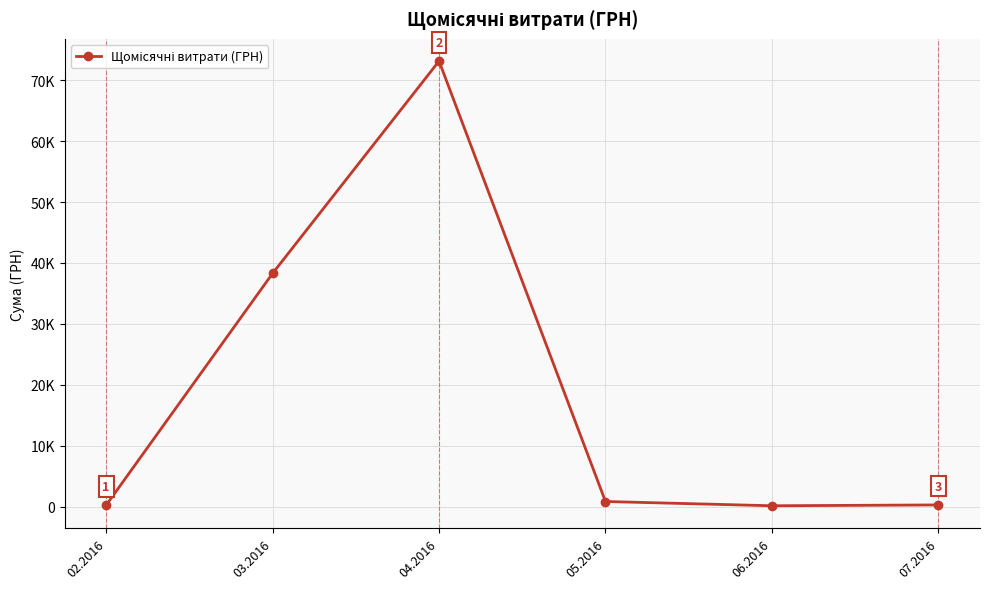

What is the sum of all values?

112899.3